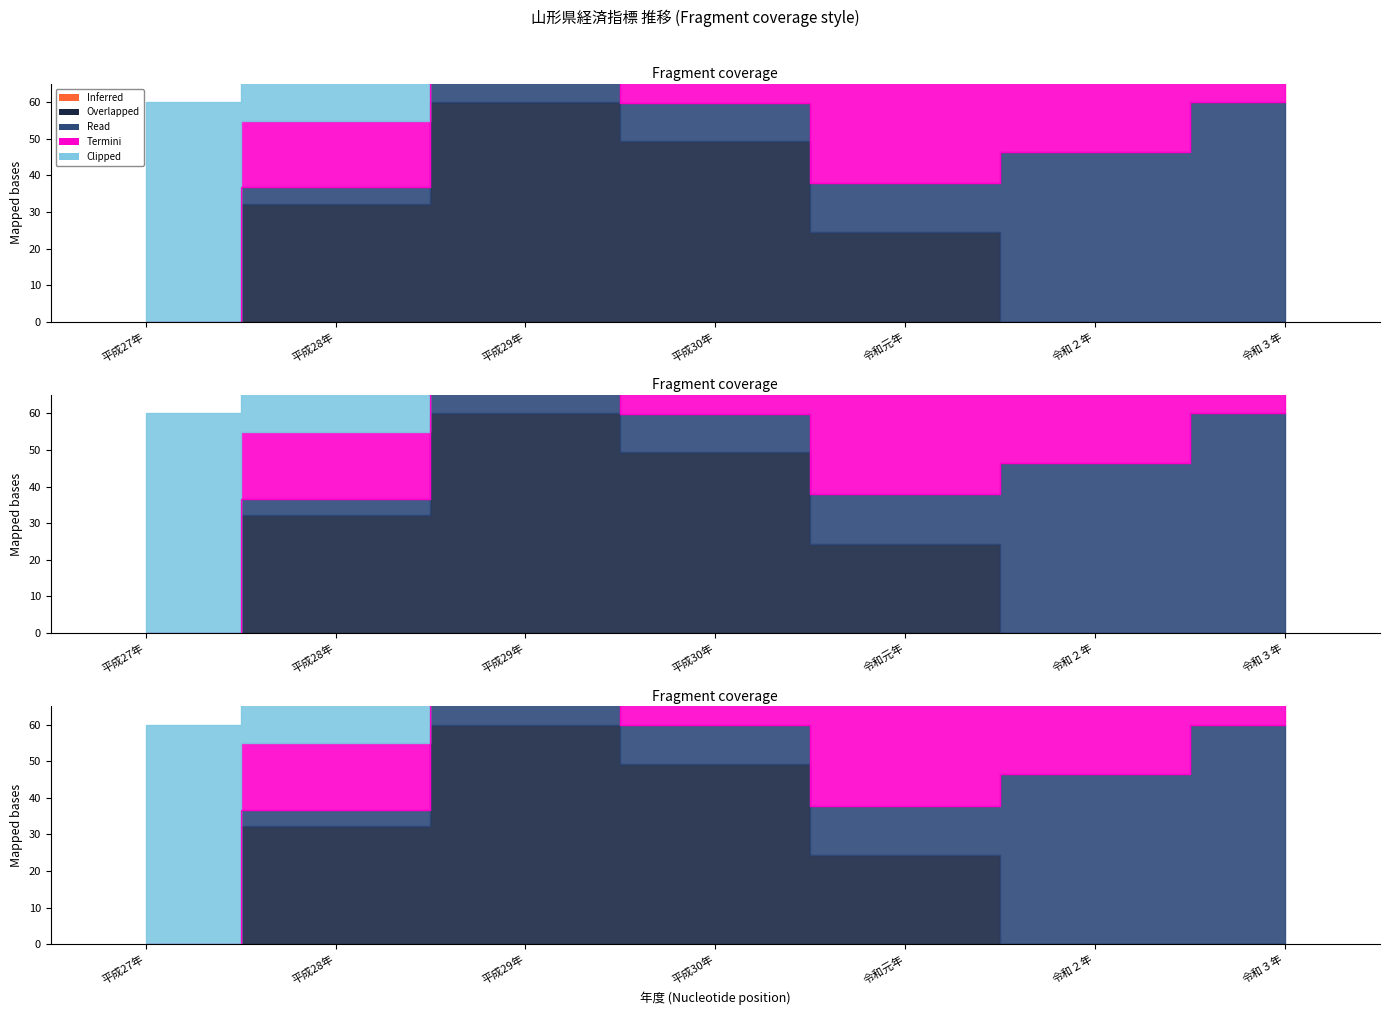

How many interior local valleys (lower than both neighbors) does the data have?

1